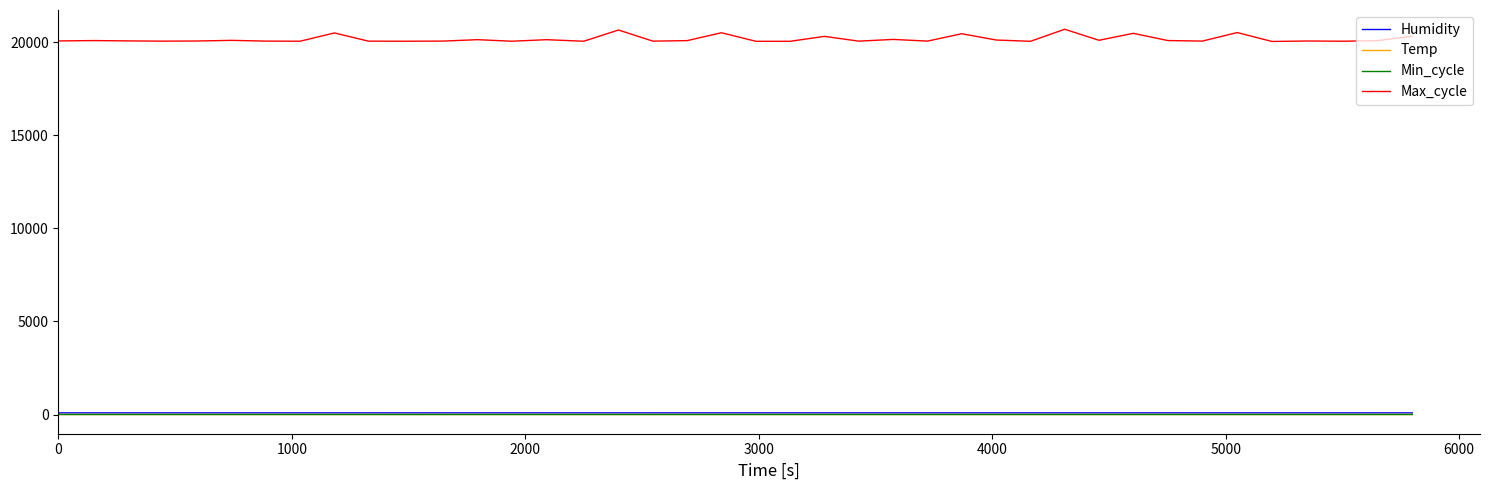

Which series has the largest range (max minus min)?

Max_cycle